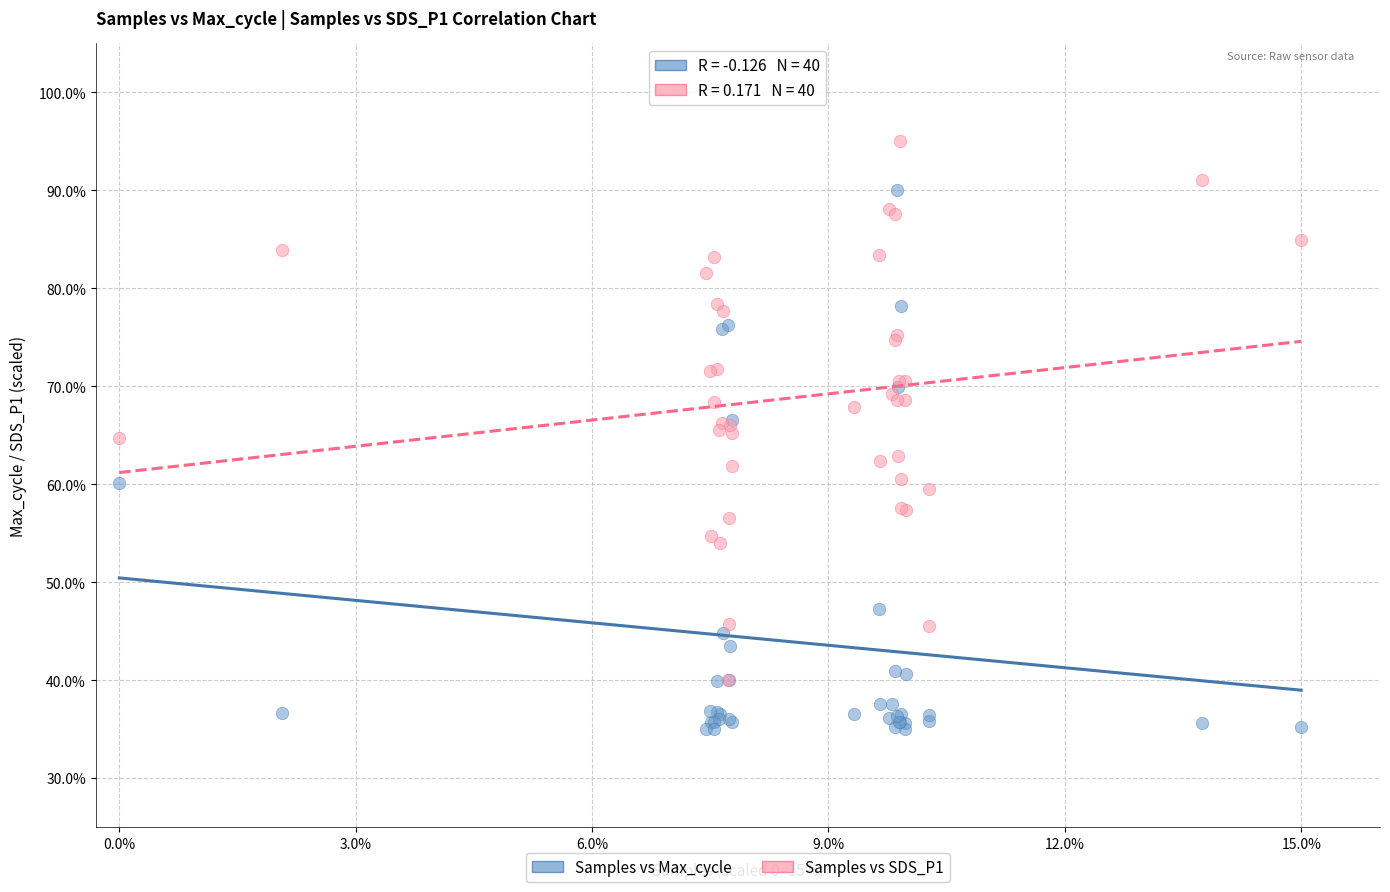

What are all the series names shown in the legend?

Samples vs Max_cycle, Samples vs SDS_P1